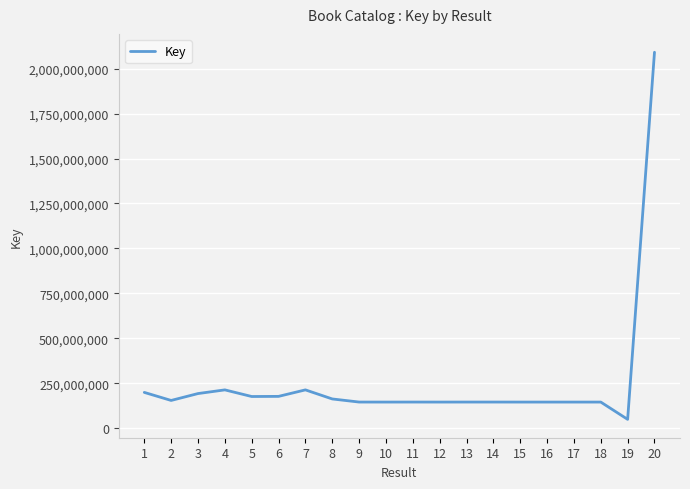

Which category has the lowest value across all series?

19